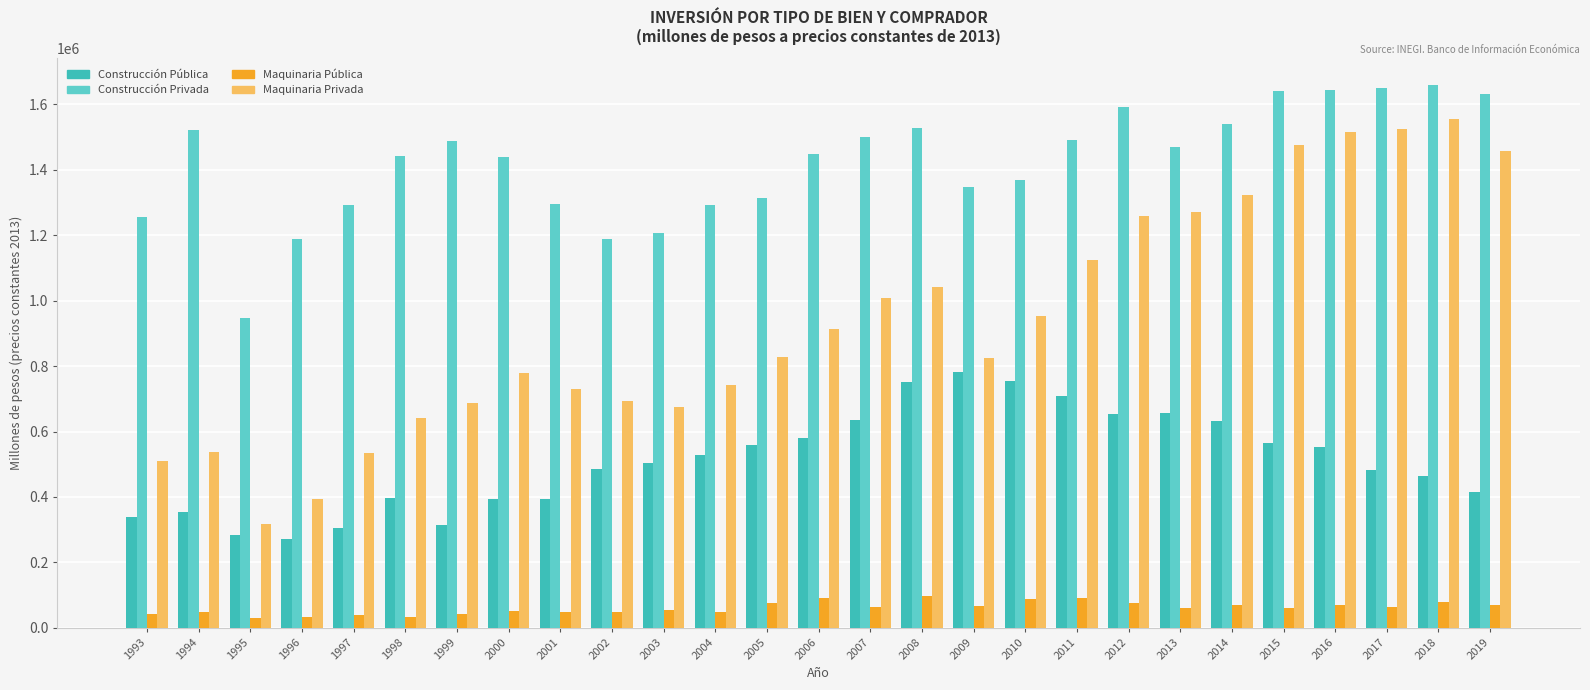

How many data points in Maquinaria Pública are less than 61834?

13